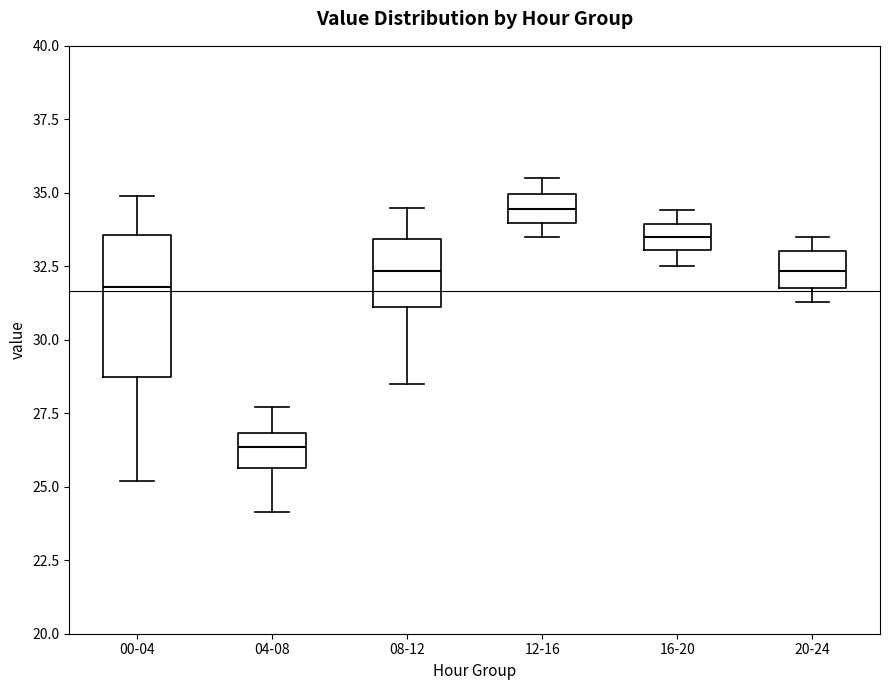

Reading left to right, transcribe this box plot: for each box, give where its median line is, the range the box spans, and where its two whiskers end, as read against the y-axis. The values are not printed on the chart, so give them approximately, as read against the axis.

00-04: median 32.0, box 28.5 to 33.5, whiskers 25.0 to 35.0
04-08: median 26.5, box 25.5 to 27.0, whiskers 24.0 to 27.5
08-12: median 32.5, box 31.0 to 33.5, whiskers 28.5 to 34.5
12-16: median 34.5, box 34.0 to 35.0, whiskers 33.5 to 35.5
16-20: median 33.5, box 33.0 to 34.0, whiskers 32.5 to 34.5
20-24: median 32.5, box 32.0 to 33.0, whiskers 31.5 to 33.5